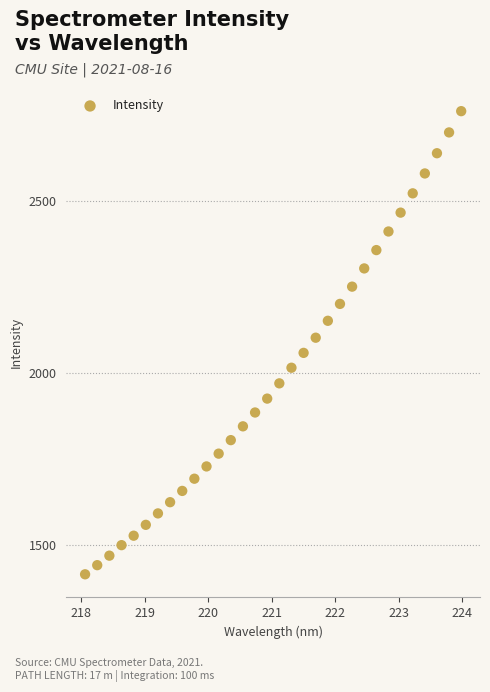

What is the range of X values (max minus min)?

5.9